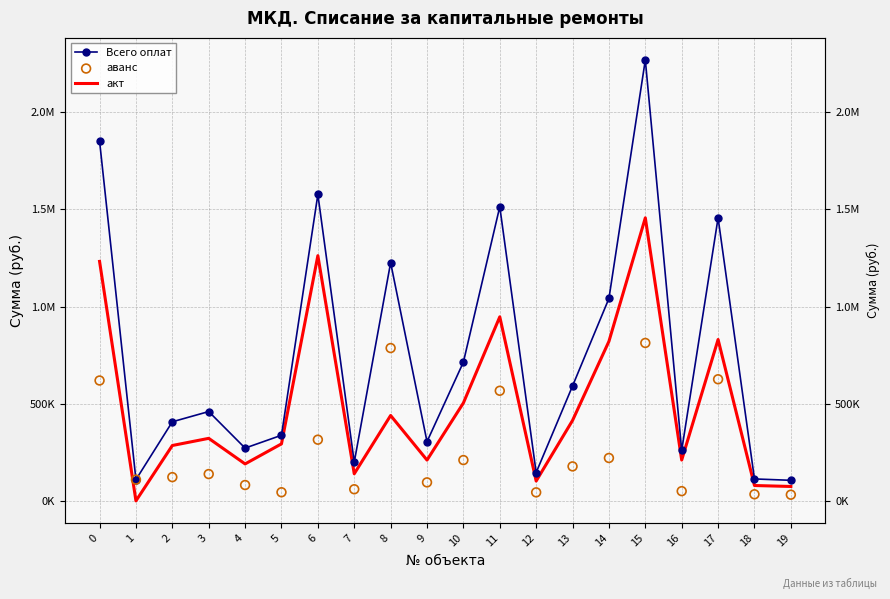

Which series reaches the minimum Y coordinate?

акт